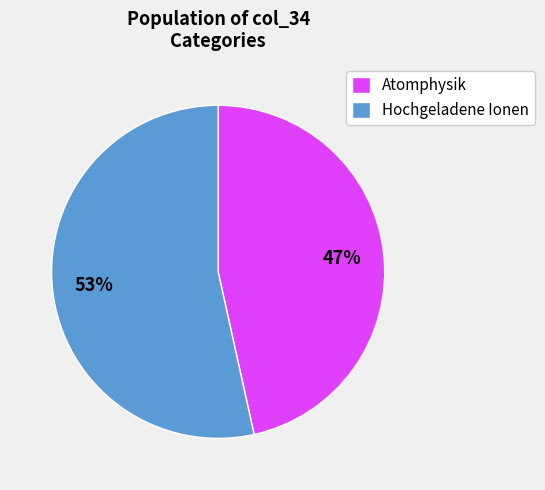

Is it true that Hochgeladene Ionen is 53% of the pie?

True